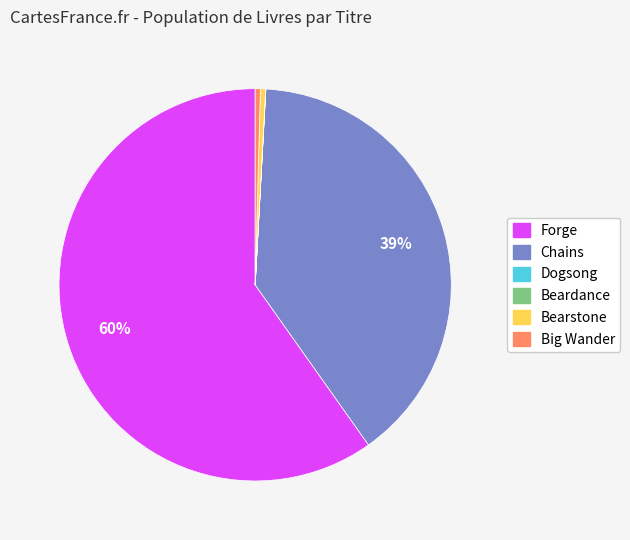

To the nearest percent, what is the average slice percentage?

17%